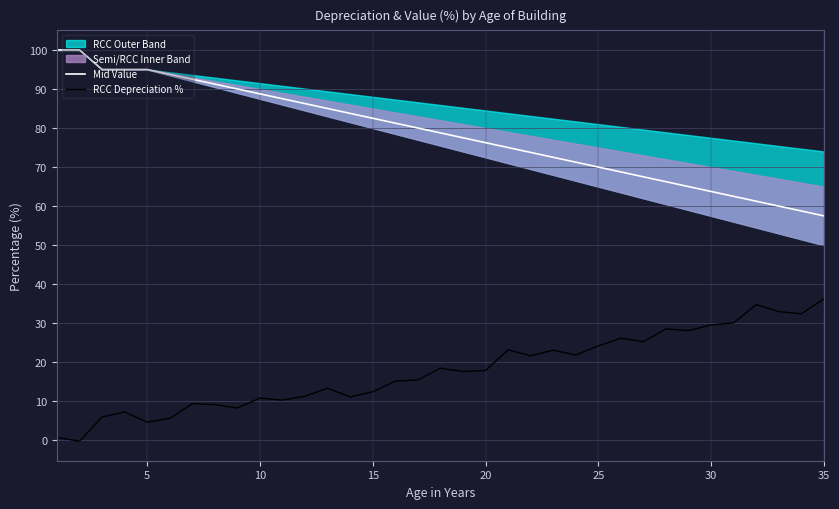

Is it true that Mid Value equals 82.7 at 30?

False